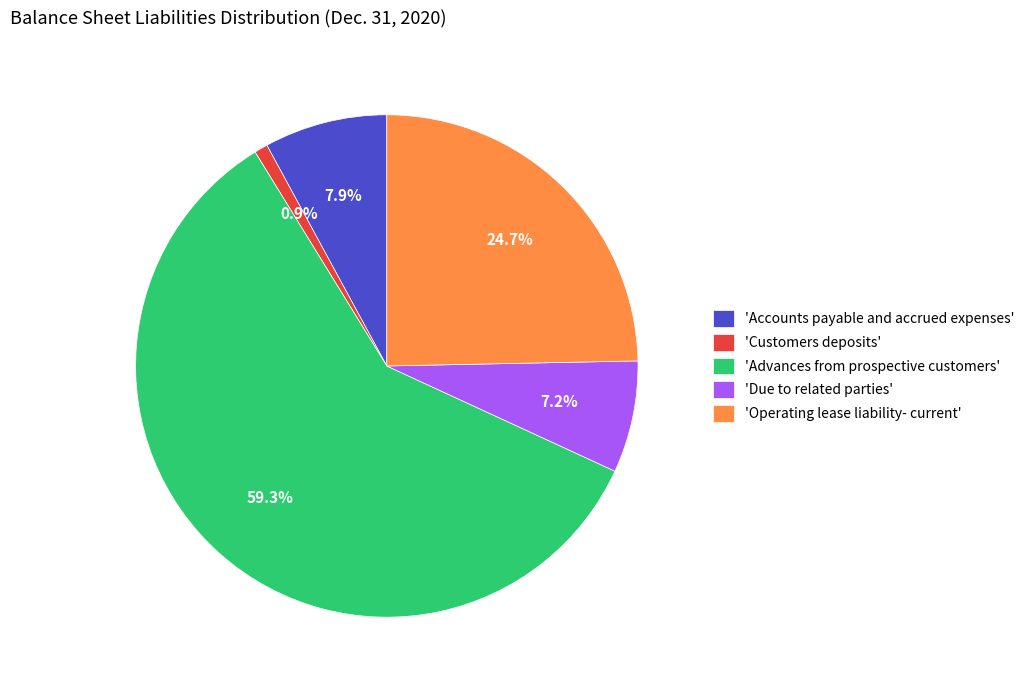

To the nearest percent, what is the difference between the largest and smallest slice percentages?

58%